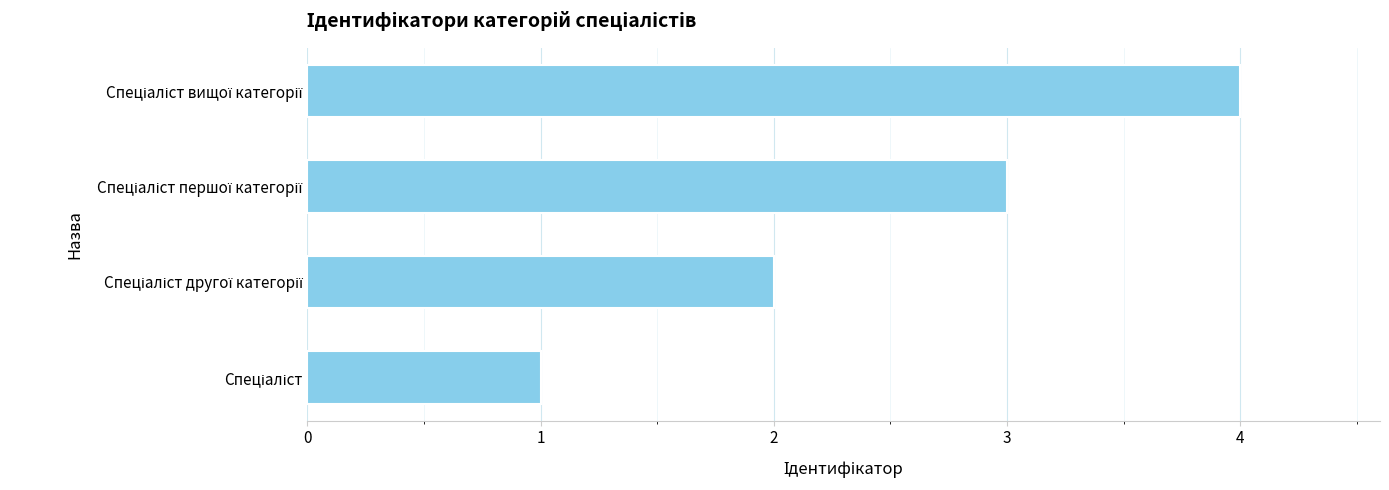

What is the difference between the maximum and minimum values?

3